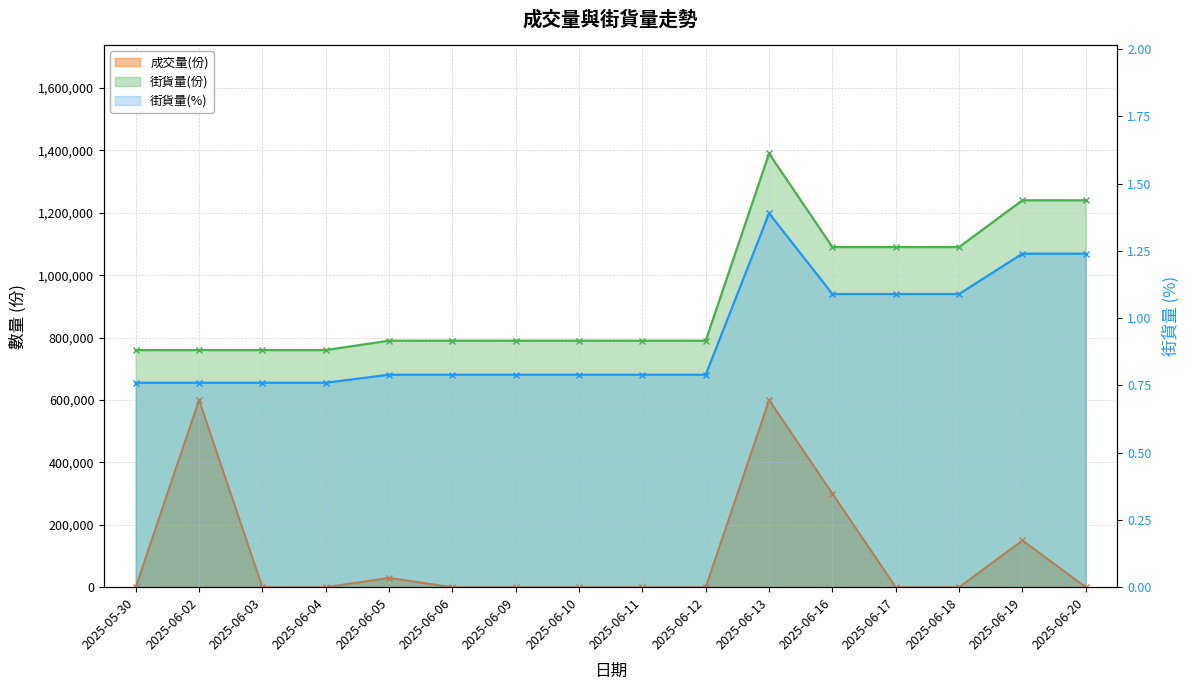

At which label is 成交量(份) closest to 300000?

2025-06-16